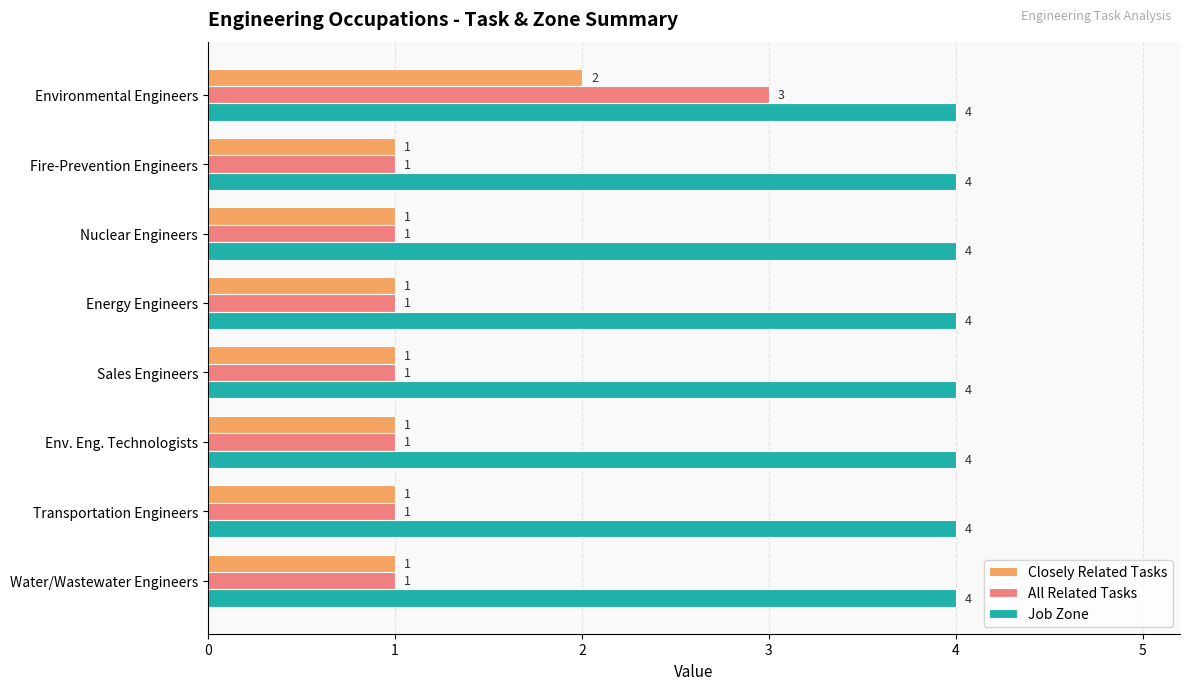

What are all the series names shown in the legend?

Closely Related Tasks, All Related Tasks, Job Zone